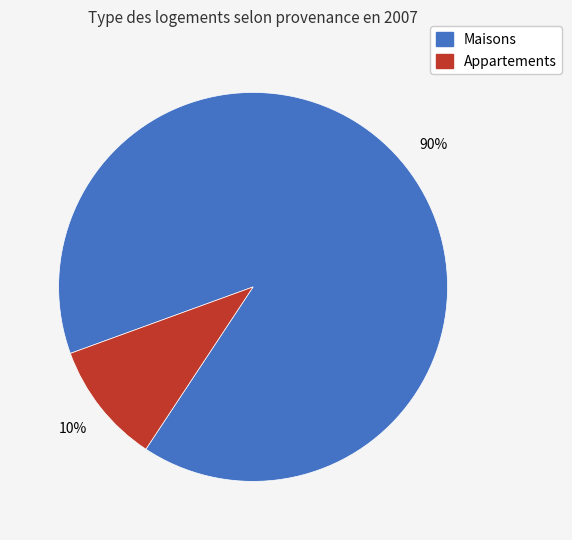

Do Appartements and Maisons together represent more than half of the pie?

Yes